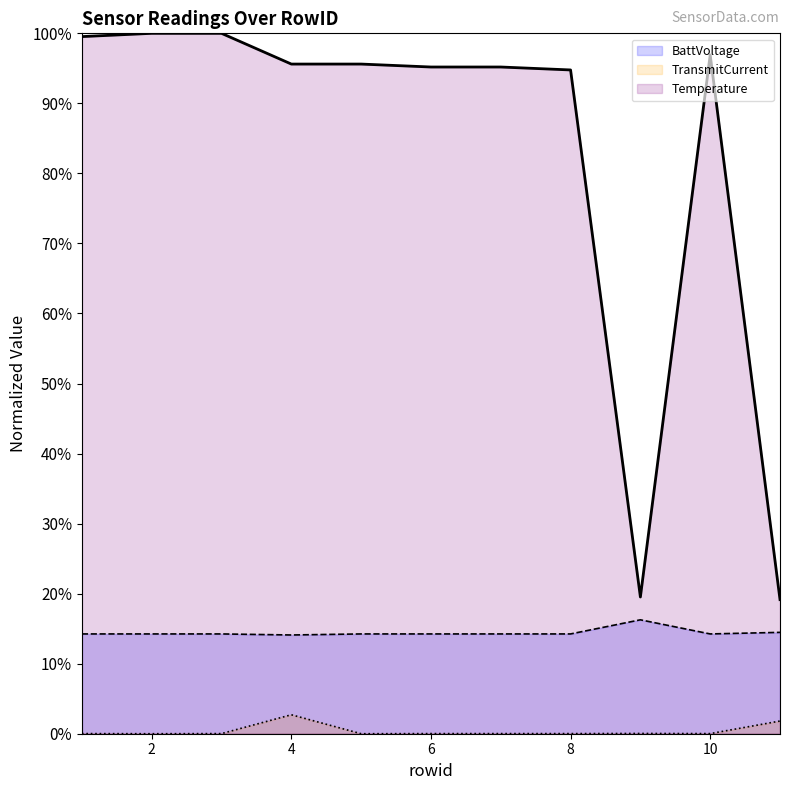

Does the chart display data point markers on the line(s)?

No